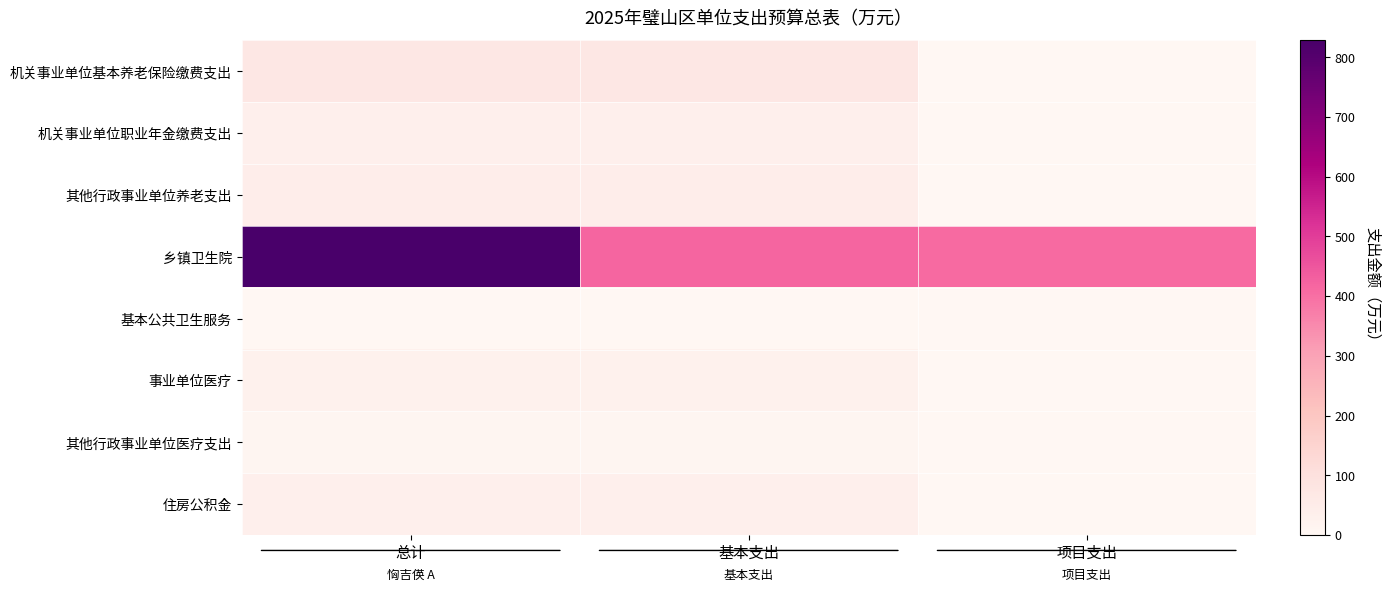

What is the spread (max minus min) of values at 项目支出?

409.5